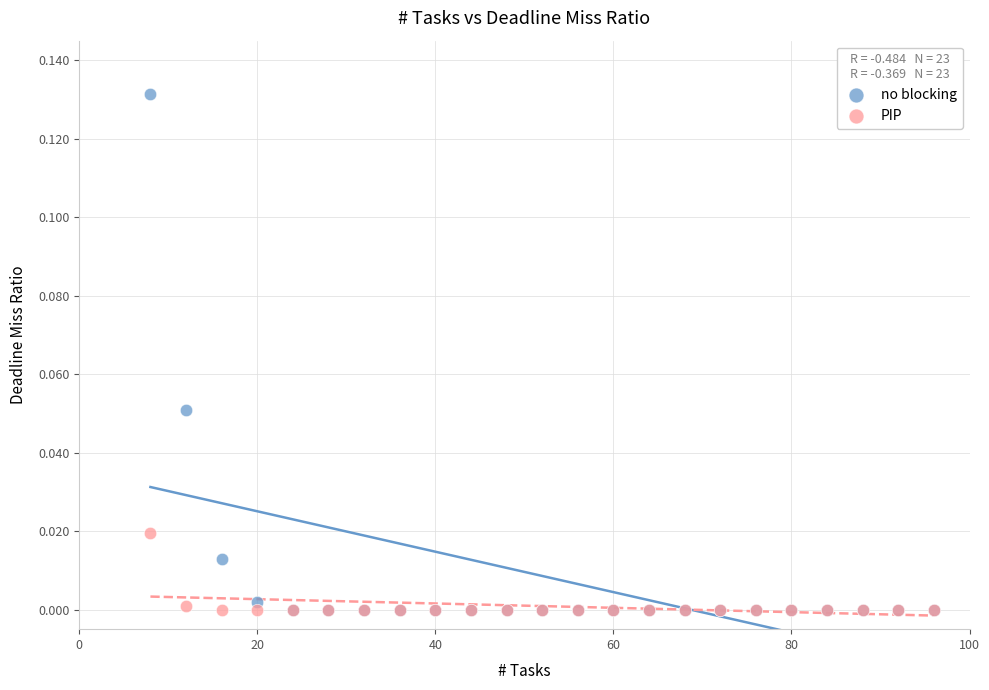

Which series has the widest spread of Y values?

no blocking